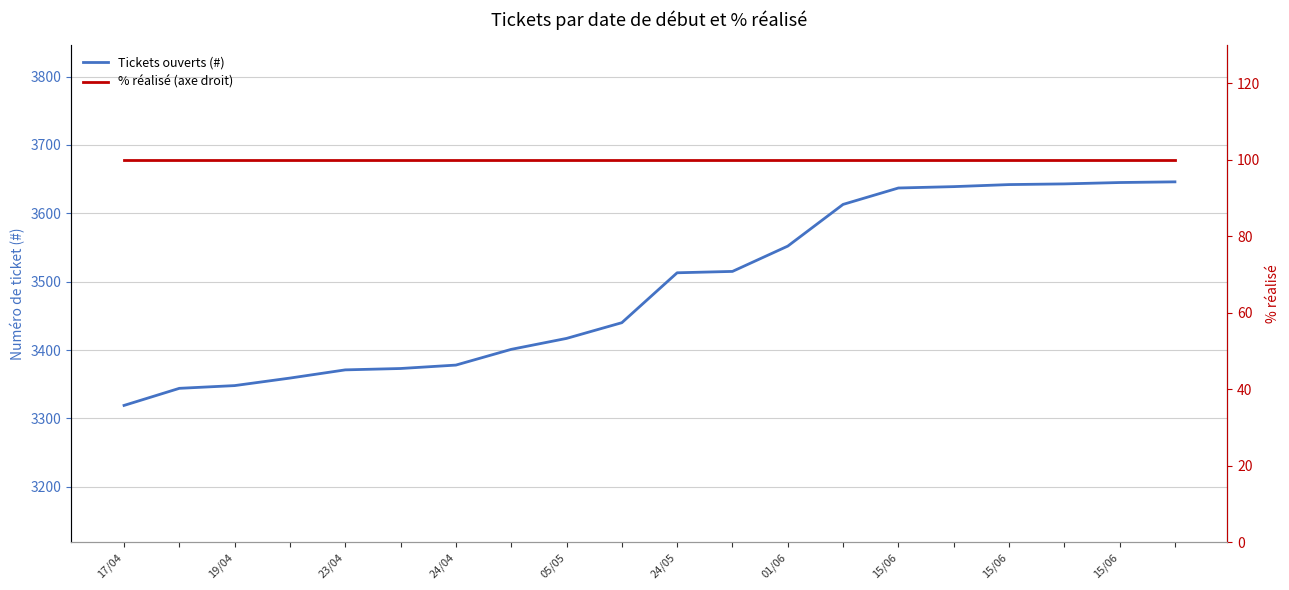

What is the label of the 19th point from the right?

19/04